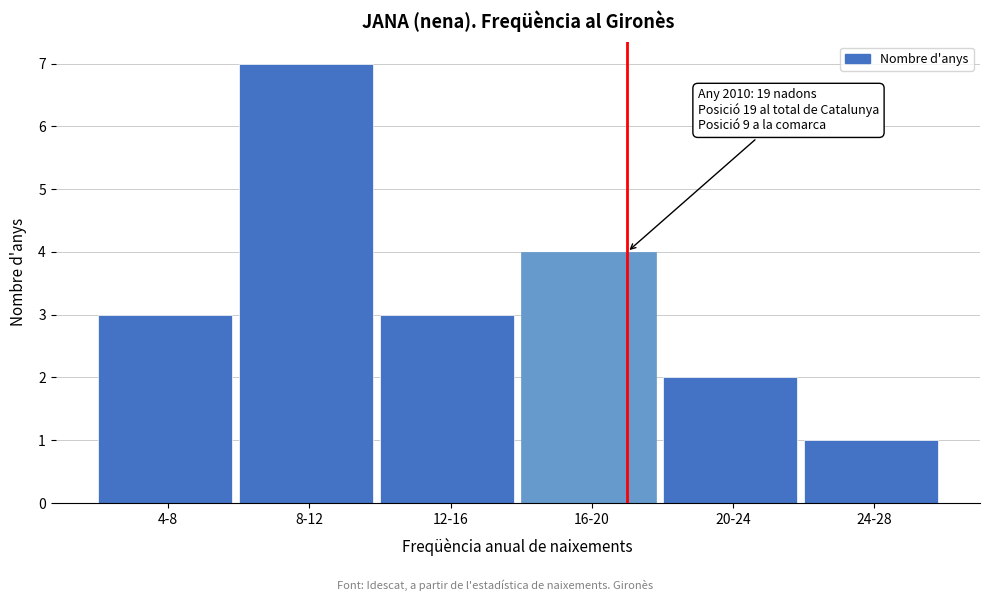

Reading right to left, extract all data points from this chart.

1	2	4	3	7	3